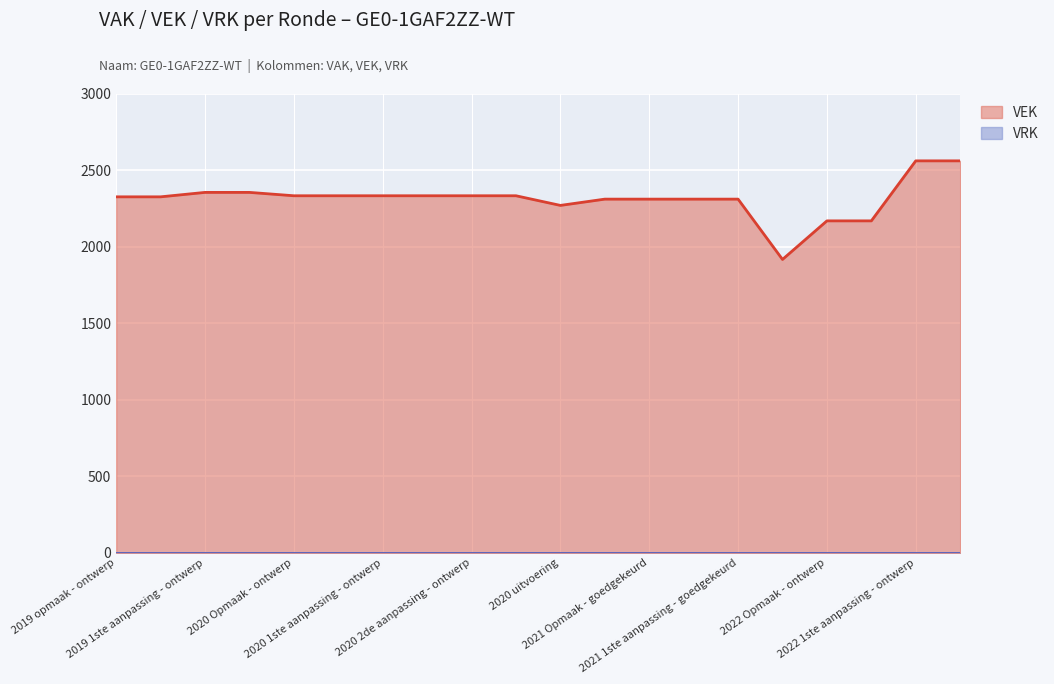

What position from the right is 2019 1ste aanpassing - goedgekeurd?

17